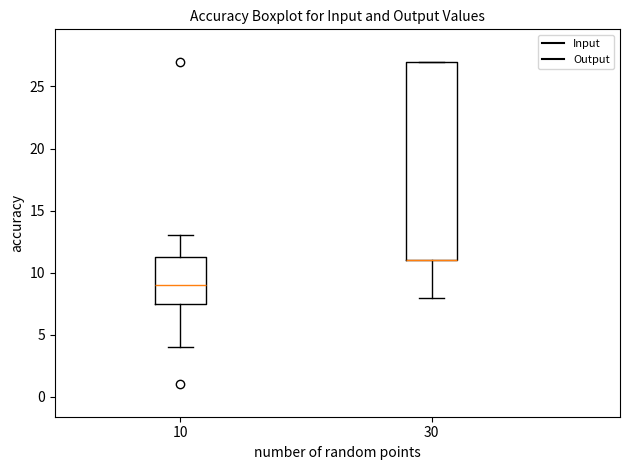

Where is the upper edge of the box at x = 30 on the y-axis? The values are not printed on the chart, so give them approximately, as read against the axis.

27.0